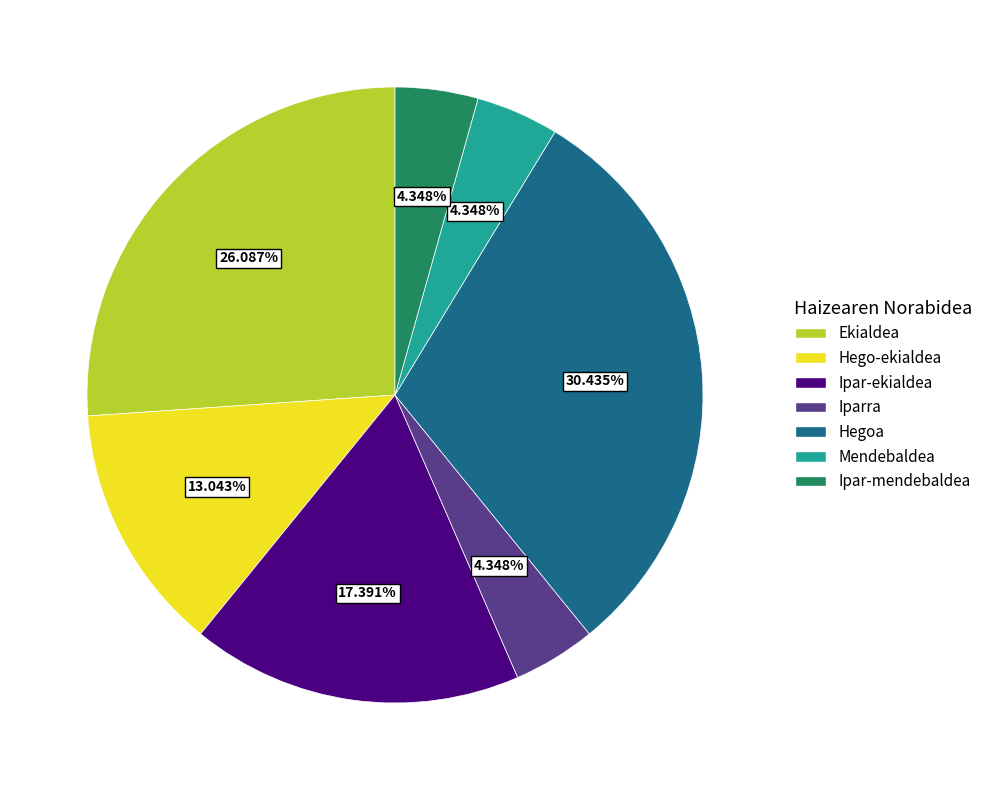

To the nearest percent, what percentage of the pie is Ipar-mendebaldea?

4%